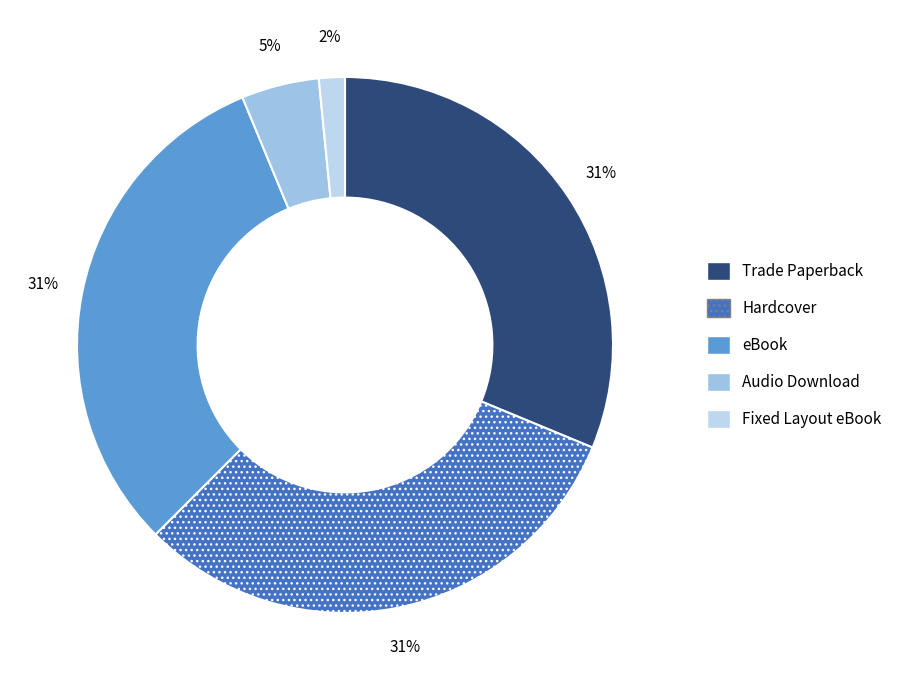

How much of the chart is everything except Audio Download?

95.3%